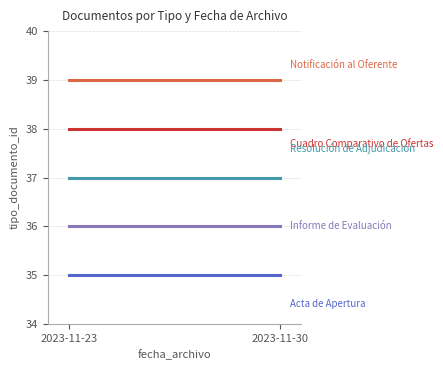

How many lines are shown in the chart?

5